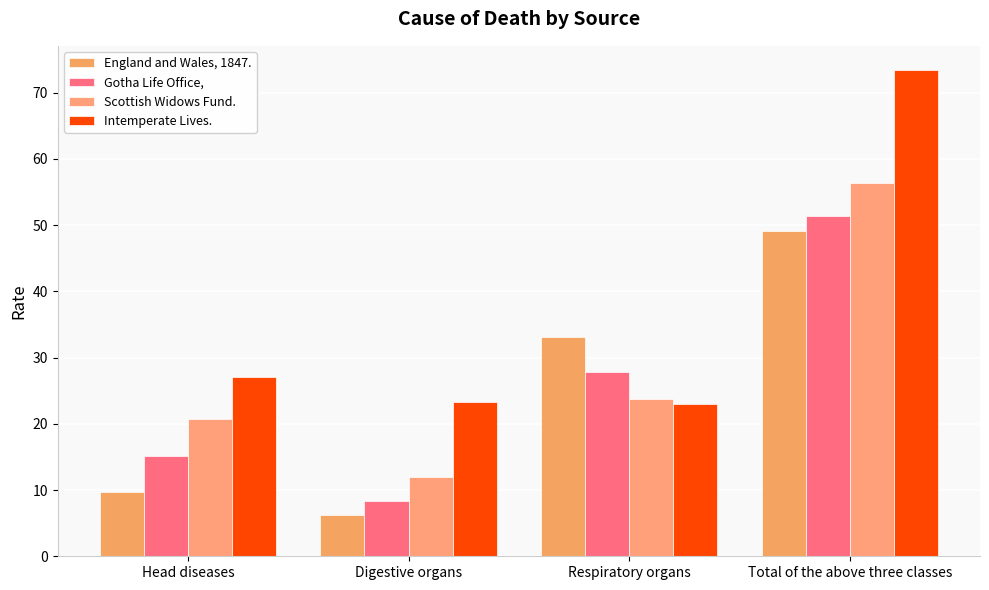

What position from the left is Respiratory organs?

3